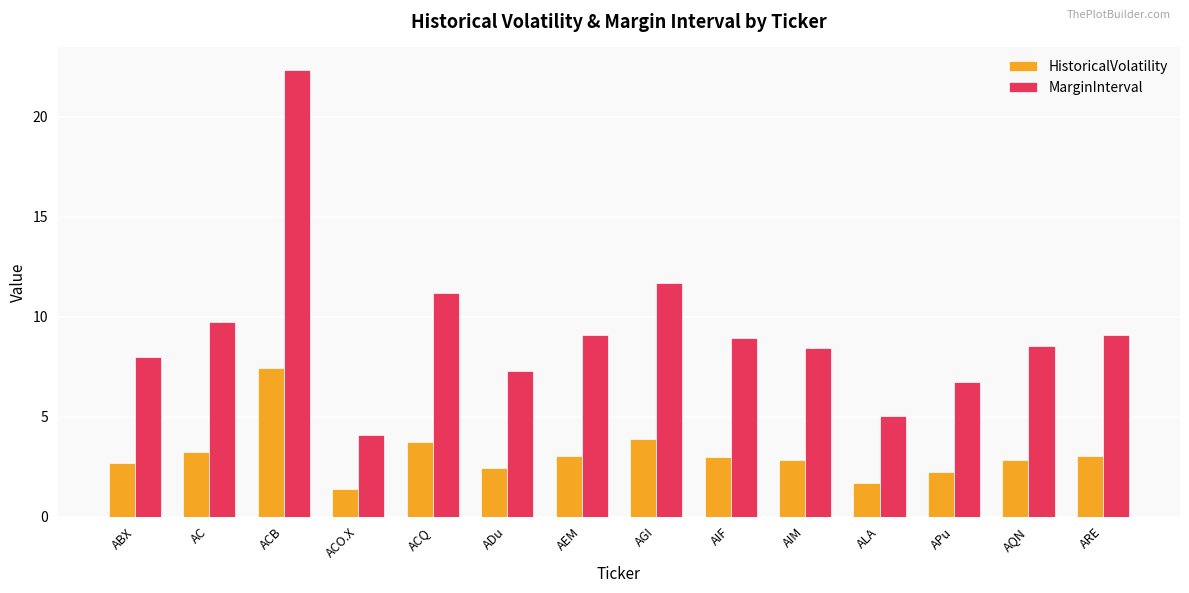

What is the value of the MarginInterval bar at the 3rd from the left?

22.4